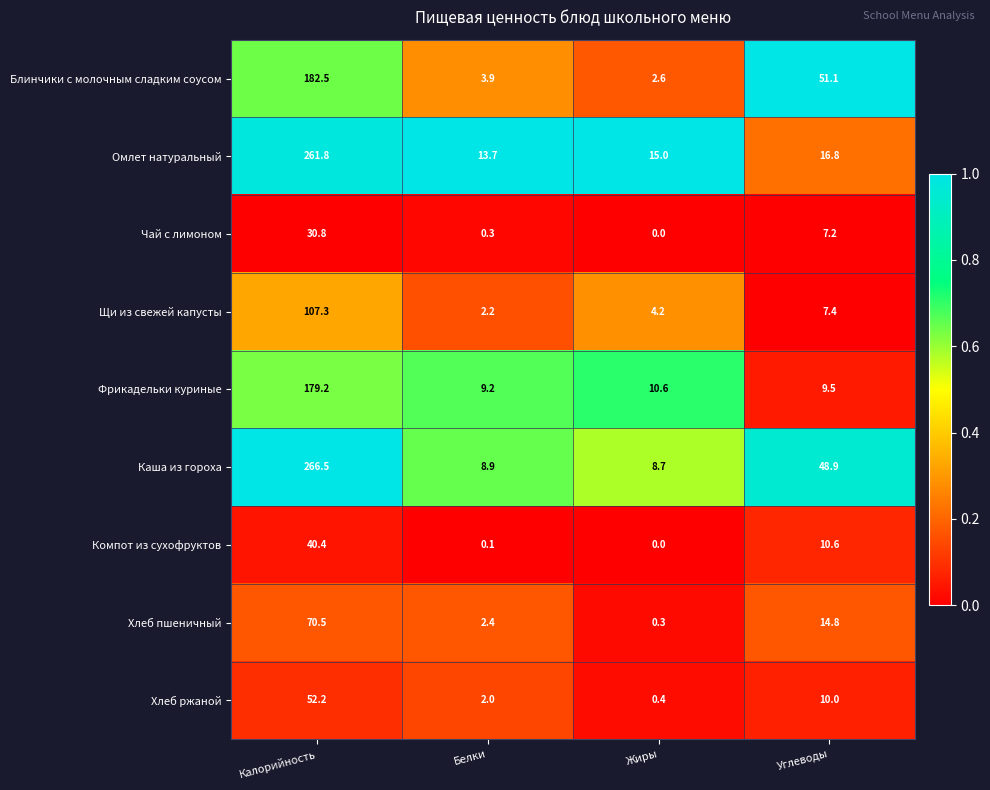

Where does the Хлеб ржаной series first go above 10?

Калорийность